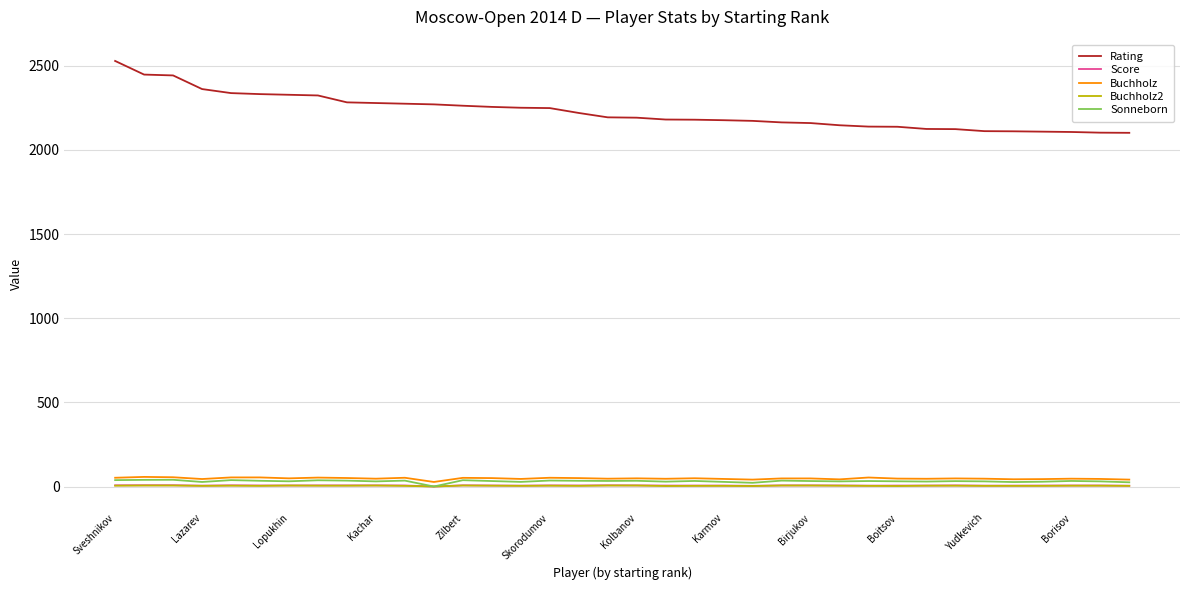

What is the greatest value displayed?

2528.0